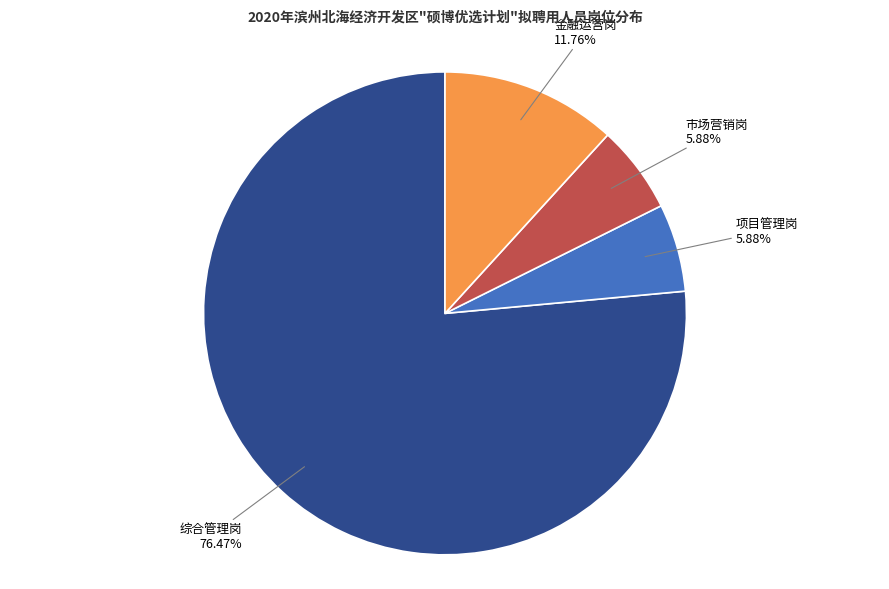

What is the ratio of the value at 项目管理岗 to the value at 金融运营岗?

0.5